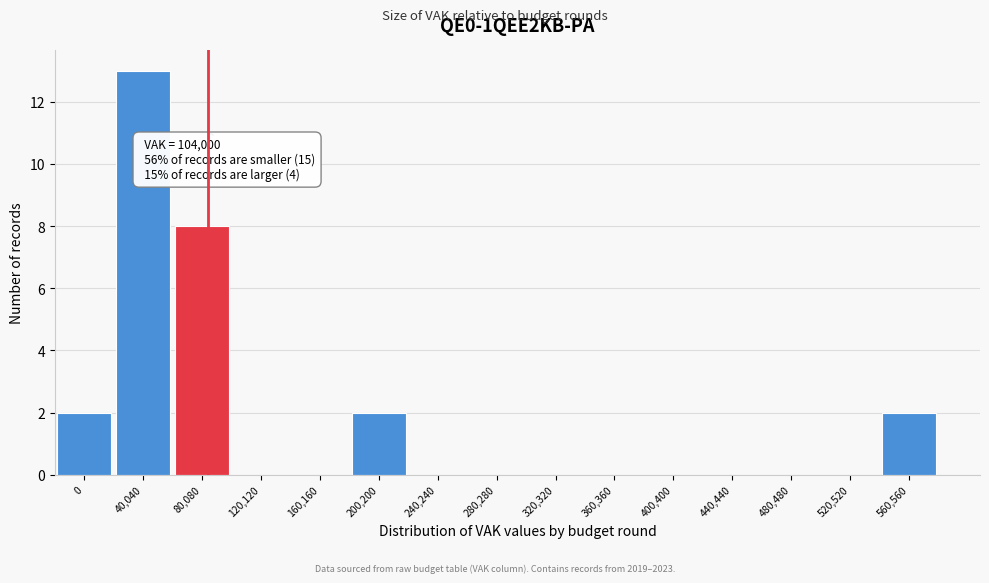

Reading right to left, list all the values displayed in this chart.

560,560=2	520,520=0	480,480=0	440,440=0	400,400=0	360,360=0	320,320=0	280,280=0	240,240=0	200,200=2	160,160=0	120,120=0	80,080=8	40,040=13	0=2